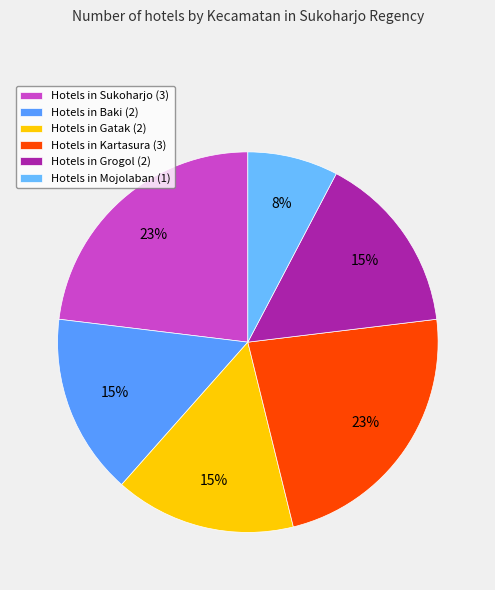

Count the number of slices in the pie.

6